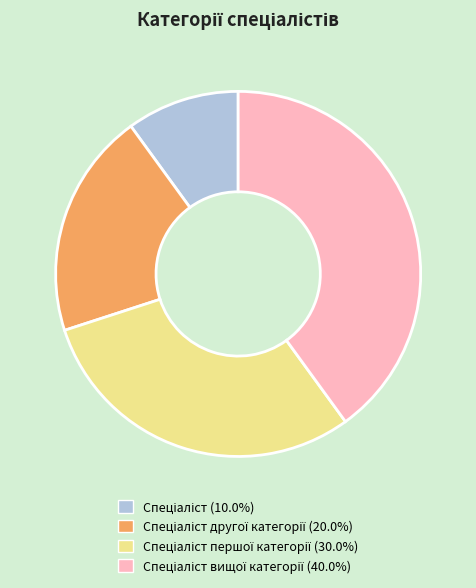

Is there a majority slice in this chart?

No